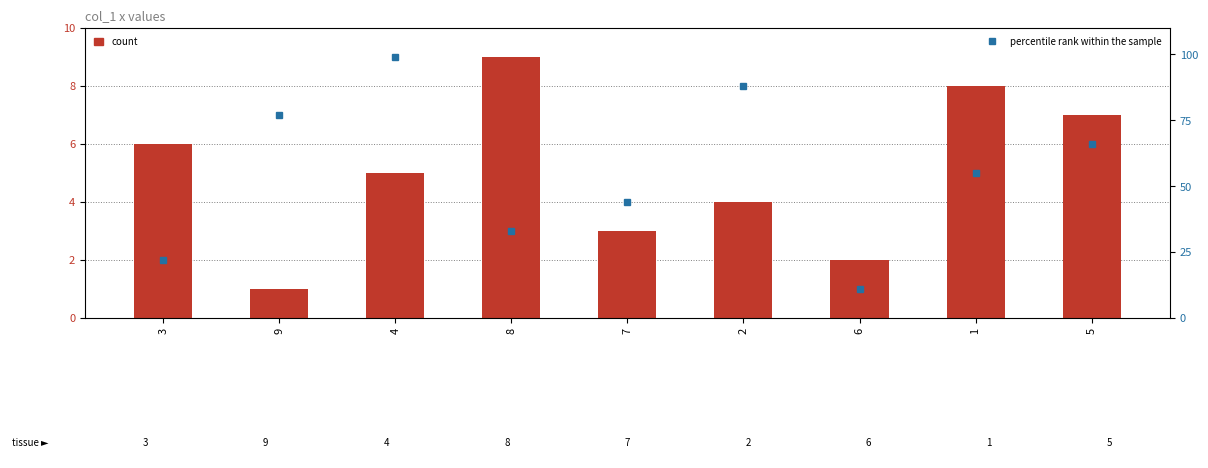

Count the percentile rank within the sample values in the range 33 to 77.

5